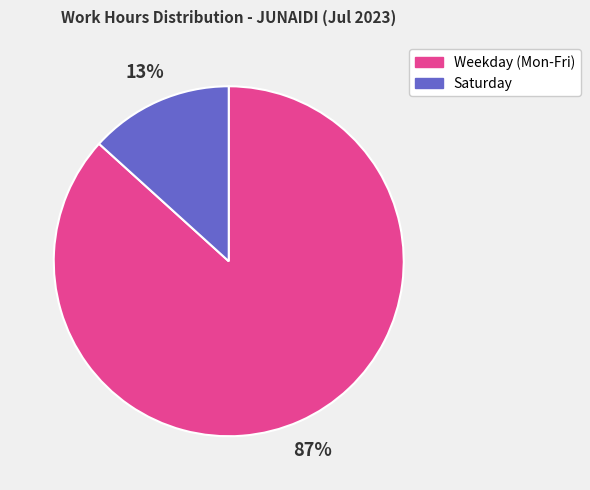

Is there any slice that represents more than half of the pie?

Yes